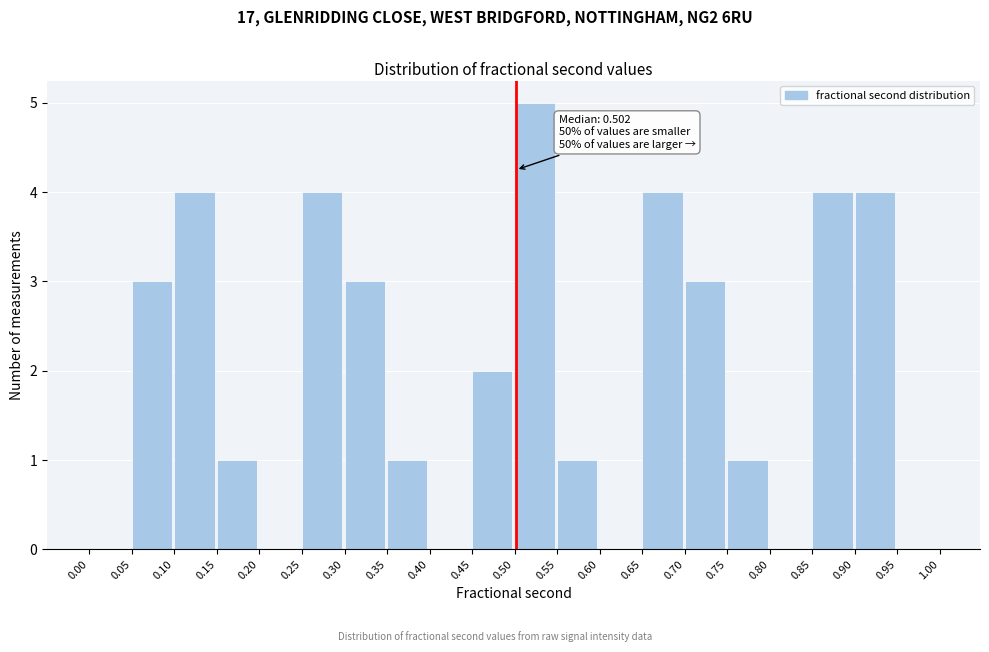

Which range on the x-axis has the tallest bar?

0.50 to 0.55